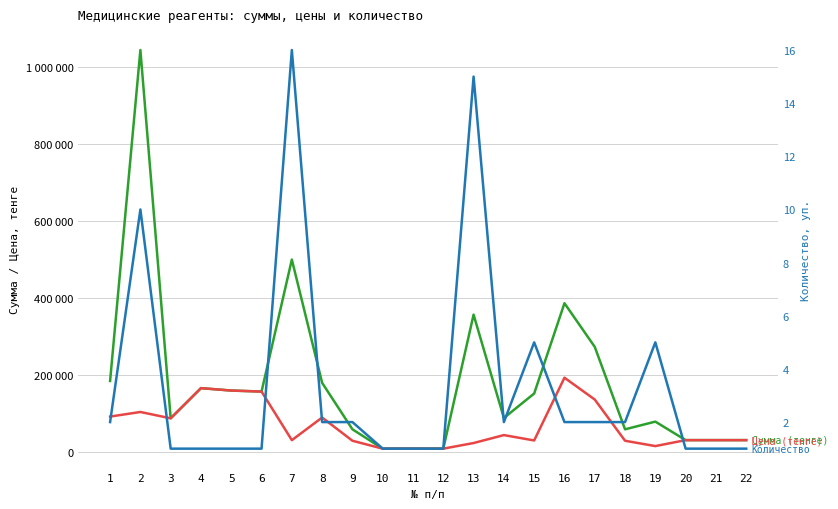

What are all the series names shown in the legend?

Сумма (тенге), Цена (тенге), Количество